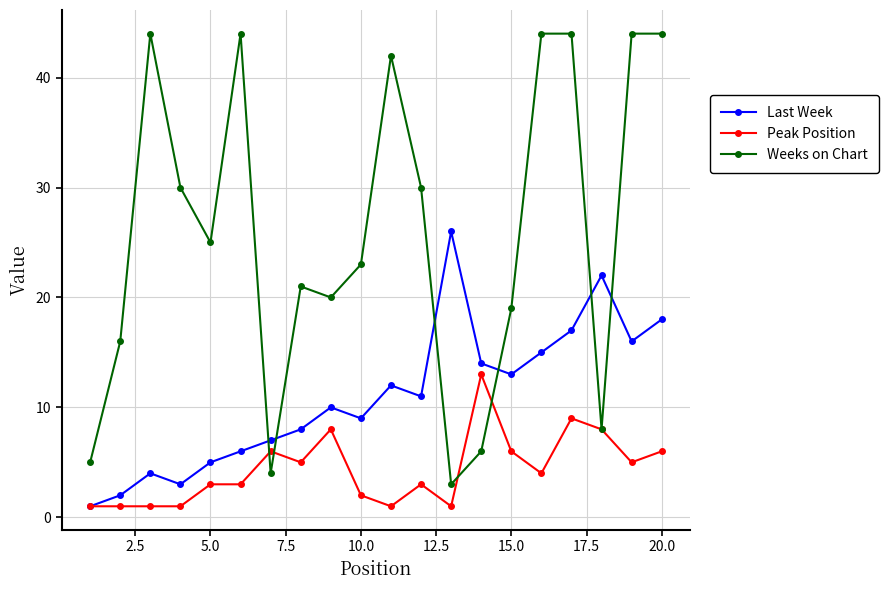

True or false: Last Week has more than 0 points higher than both neighbors.

True